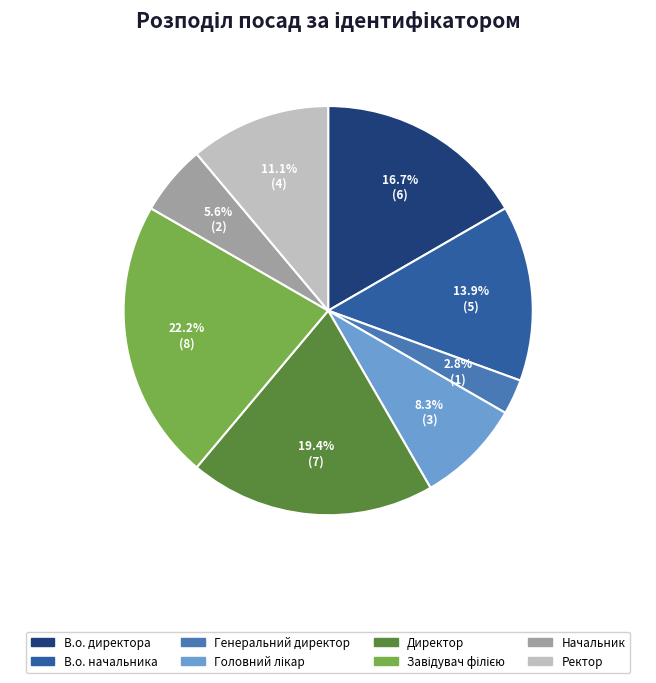

What is the total percentage of Директор and Генеральний директор?

22.2%